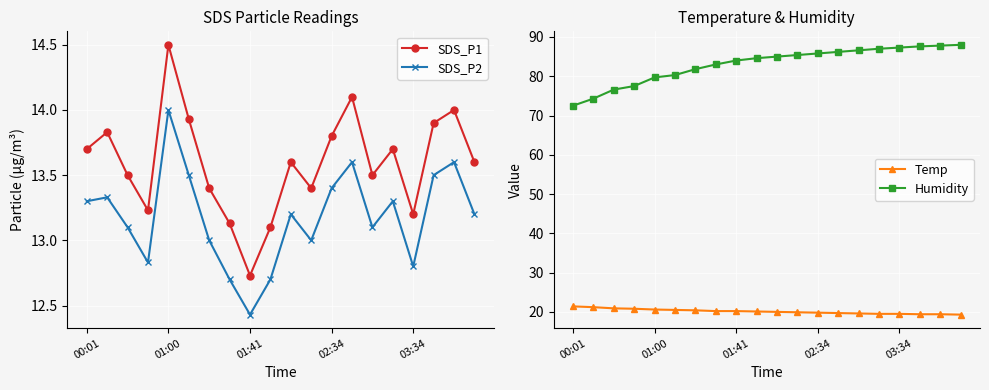

The Temp series shows 10.9 at 01:41. True or false?

False